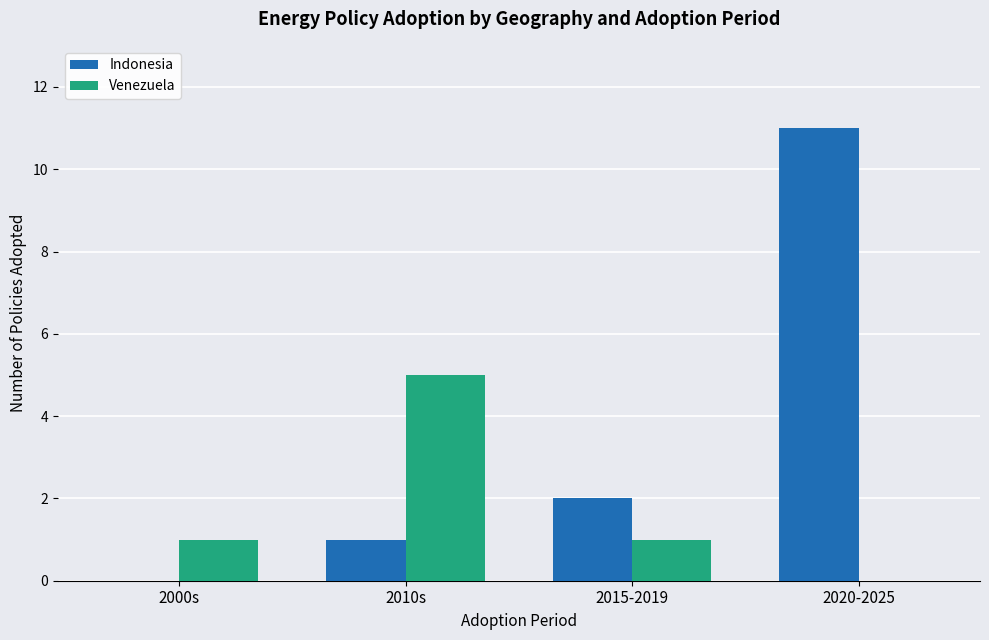

Is the value of Indonesia at 2000s greater than the value of Venezuela at 2010s?

No